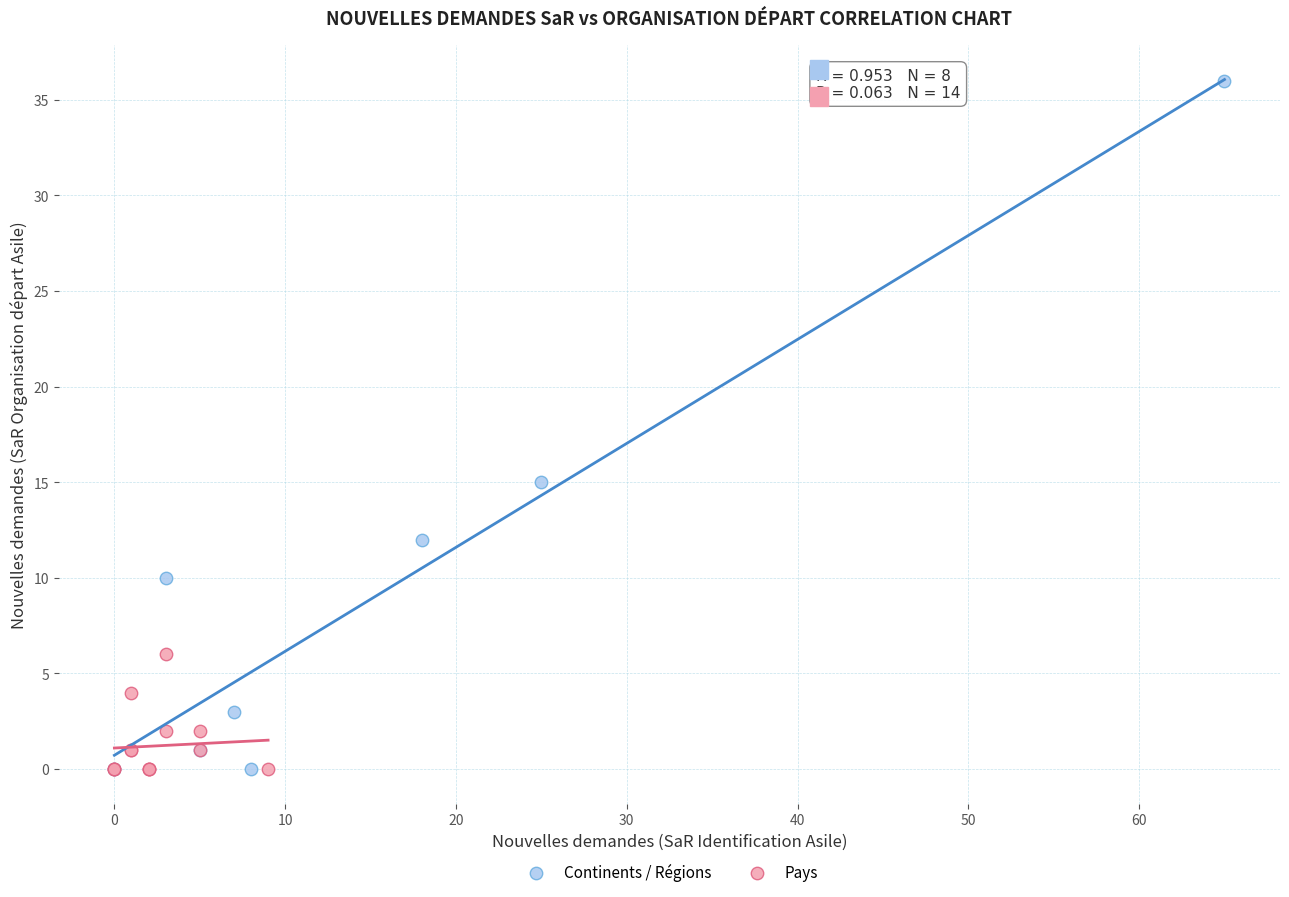

Which series has the widest spread of Y values?

Continents / Régions